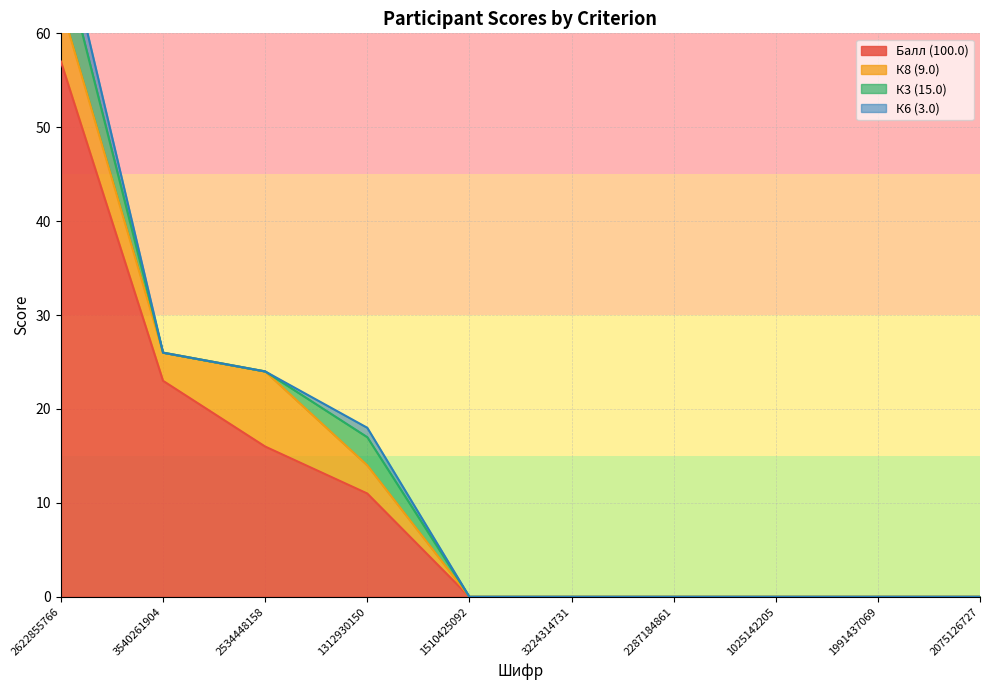

True or false: К3 (15.0) and Балл (100.0) intersect in this chart.

False